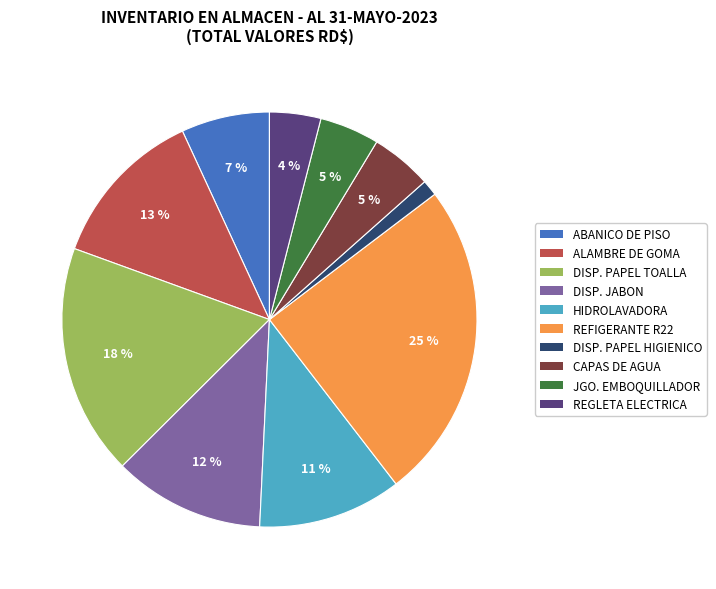

To the nearest percent, what is the difference between the largest and smallest slice percentages?

24%